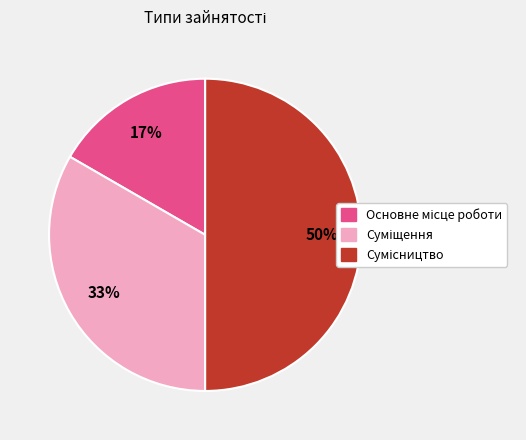

To the nearest percent, what is the average slice percentage?

33%